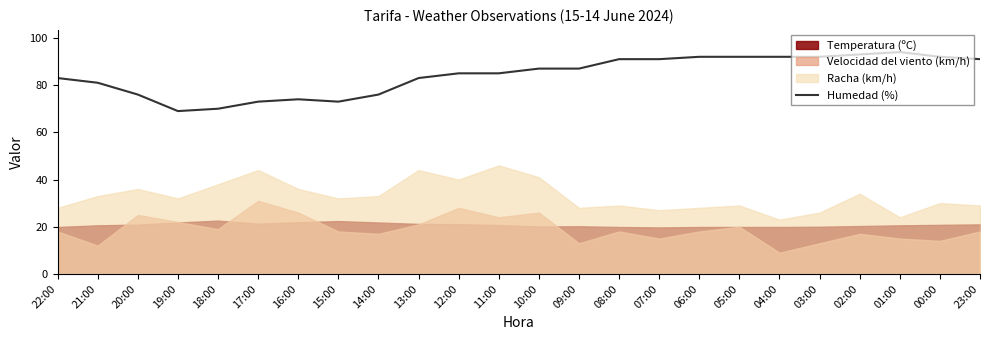

Where is the first local maximum?

16:00